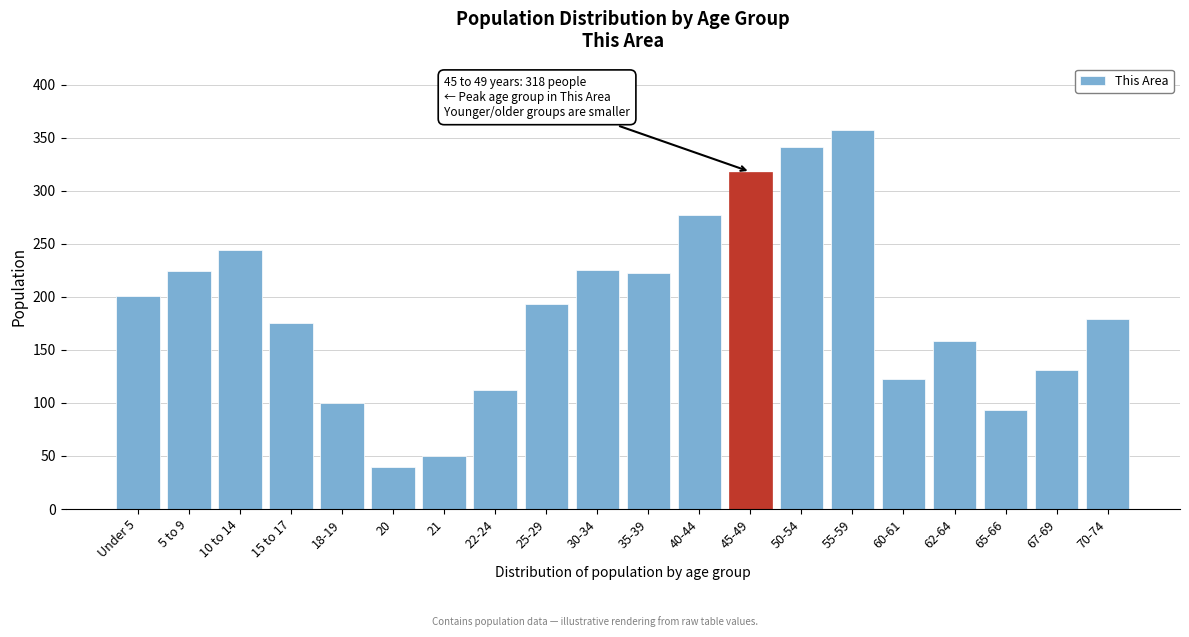

What is the label of the 15th bar from the right?

20